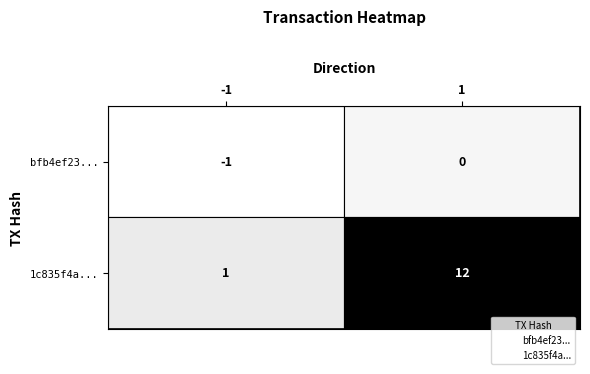

What are all the series names shown in the legend?

bfb4ef23..., 1c835f4a...